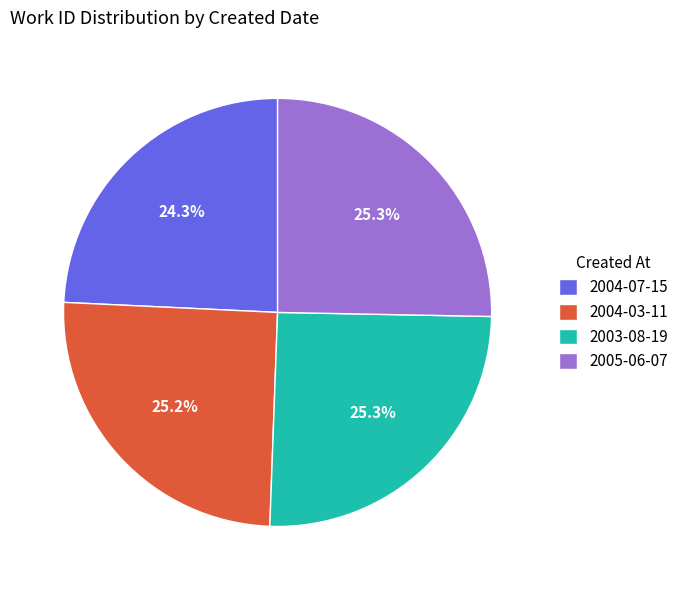

What portion of the pie excludes 2005-06-07?

74.7%